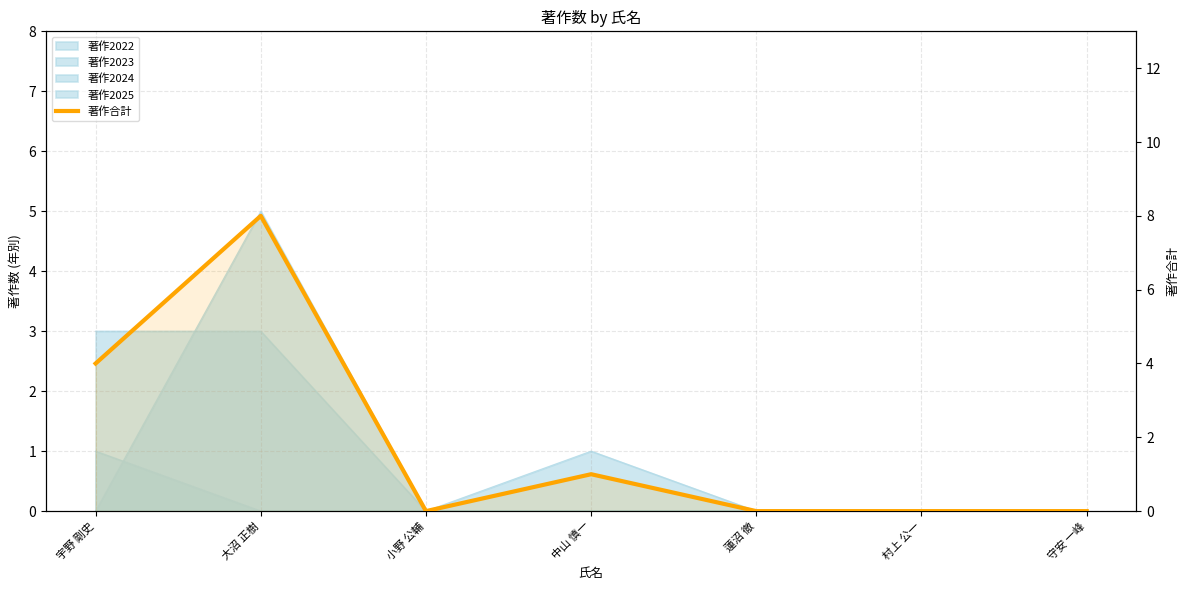

What is the change in value from 大沼 正樹 to 小野 公輔?

-8